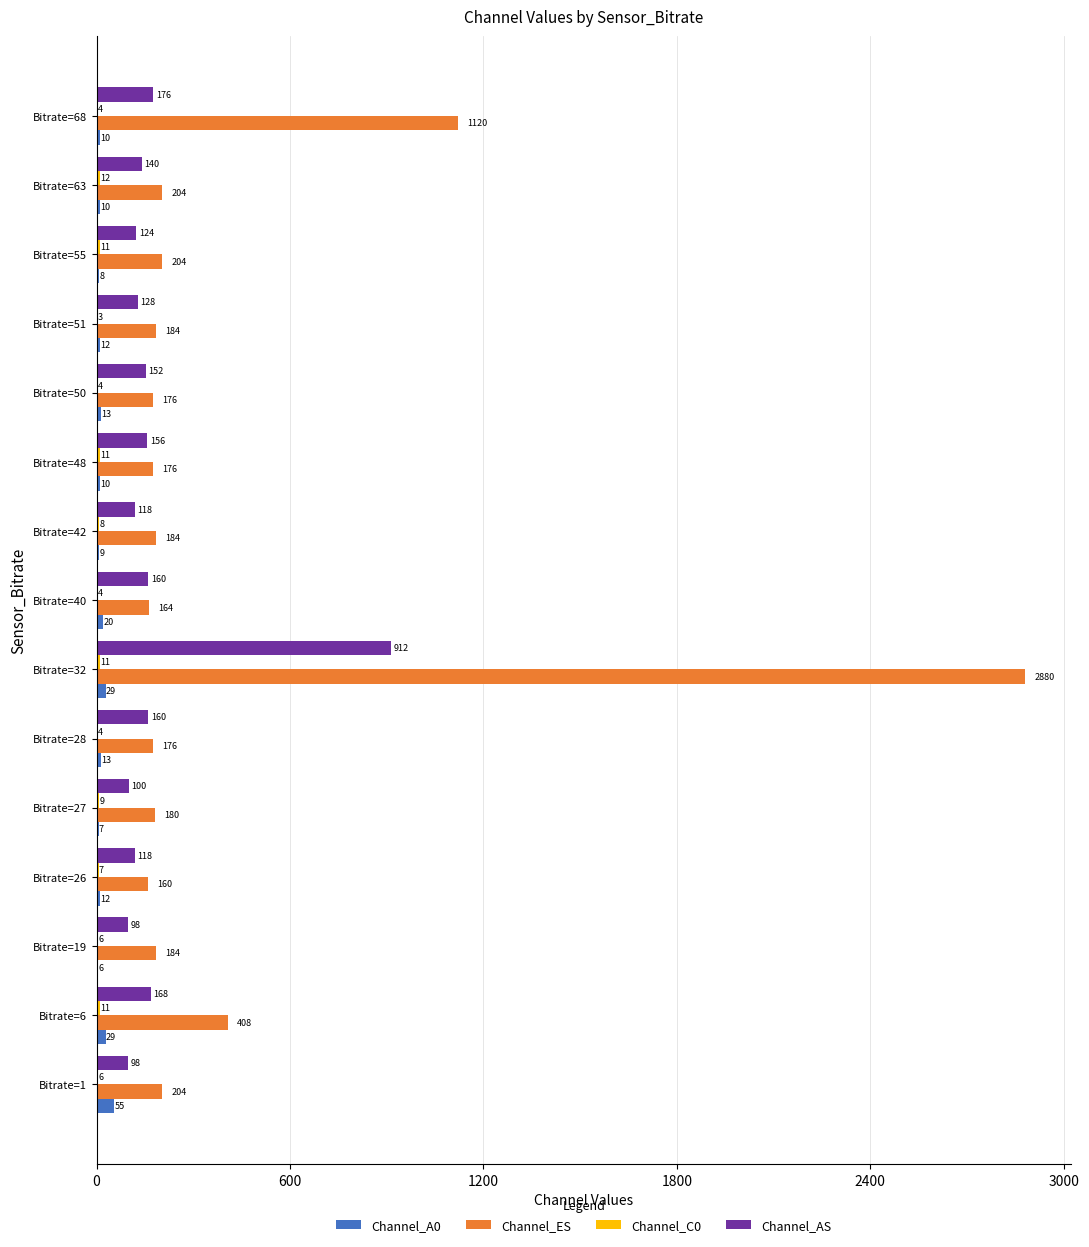

What is the maximum value shown in the chart?

2880